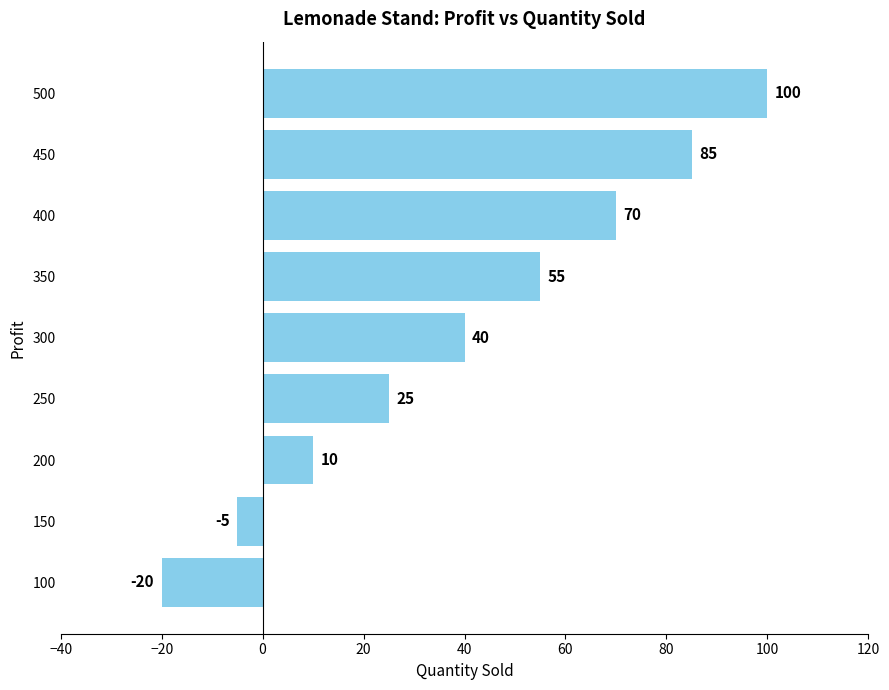

What is the maximum value shown in the chart?

100